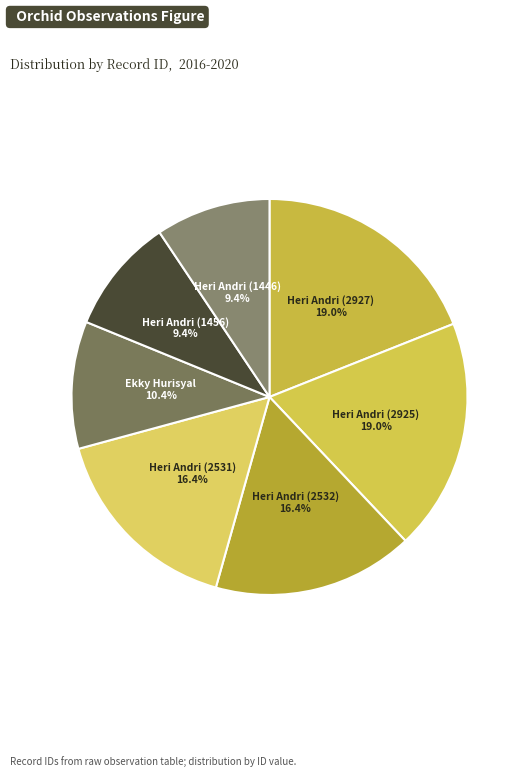

The Heri Andri (2531) slice represents 3% of the pie. True or false?

False